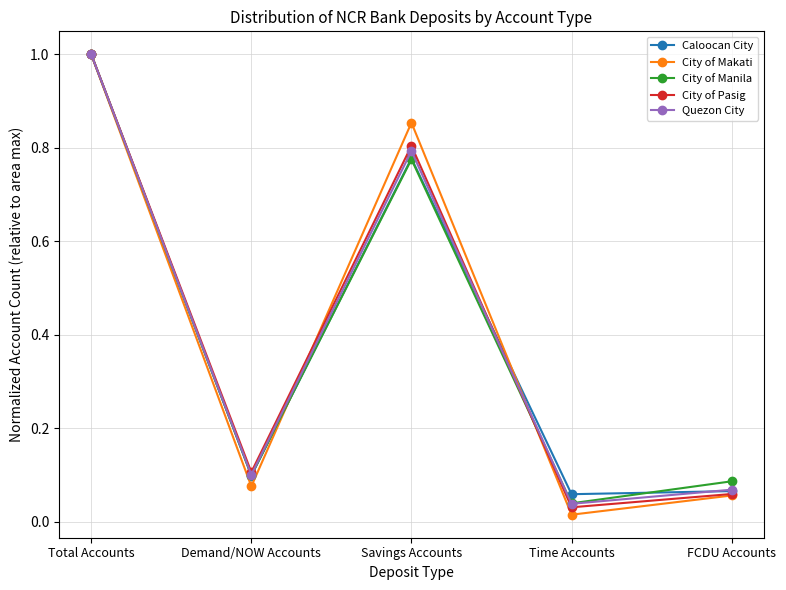

At which category does the chart reach its peak across all series?

Total Accounts